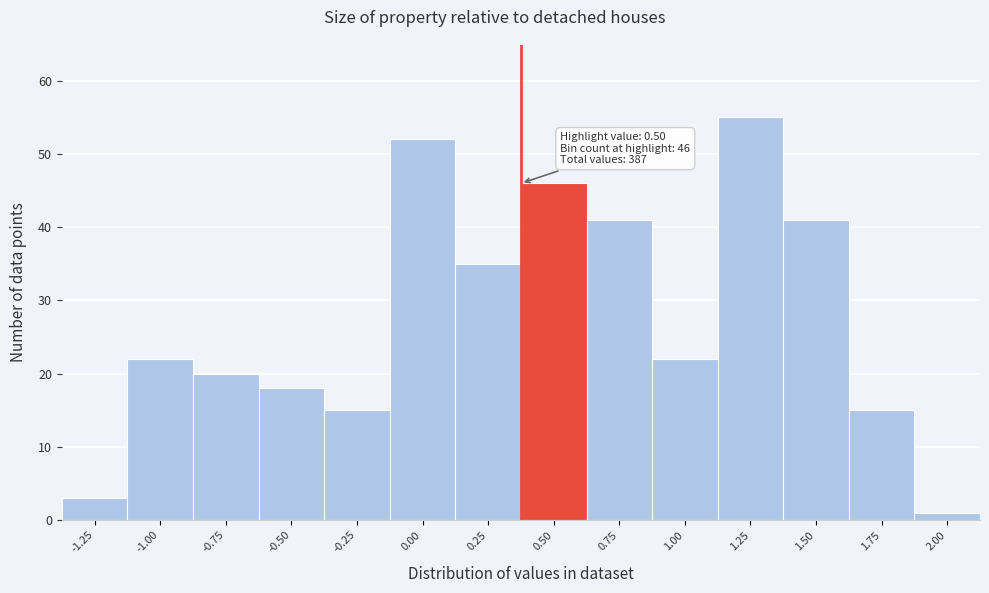

Reading left to right, extract all data points from this chart.

3	22	20	18	15	52	35	46	41	22	55	41	15	1